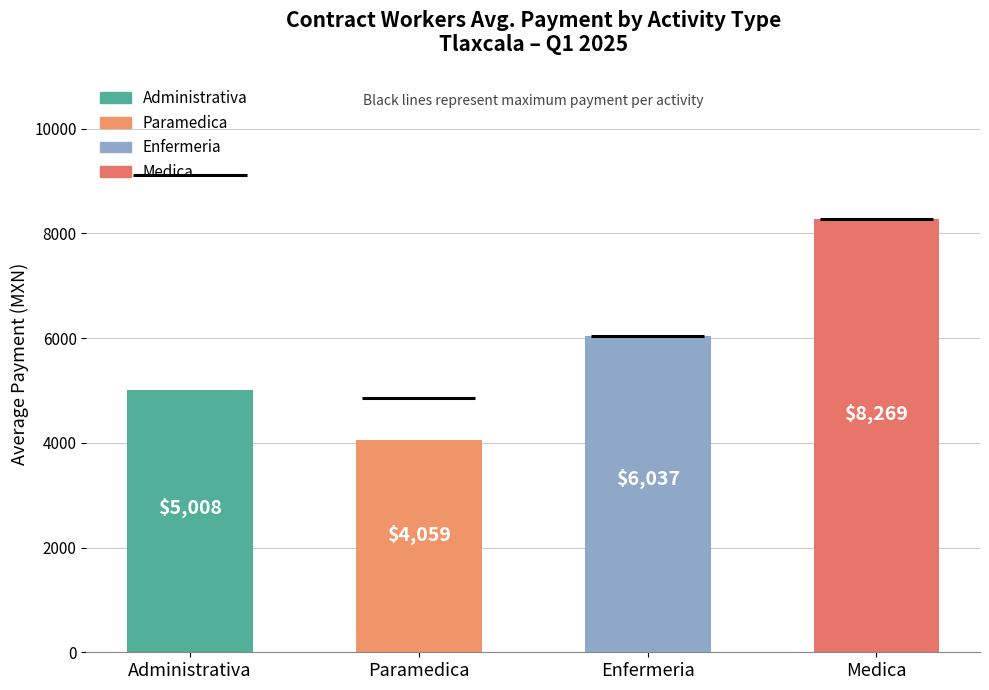

What is the change in value from Administrativa to Medica?

+3260.9